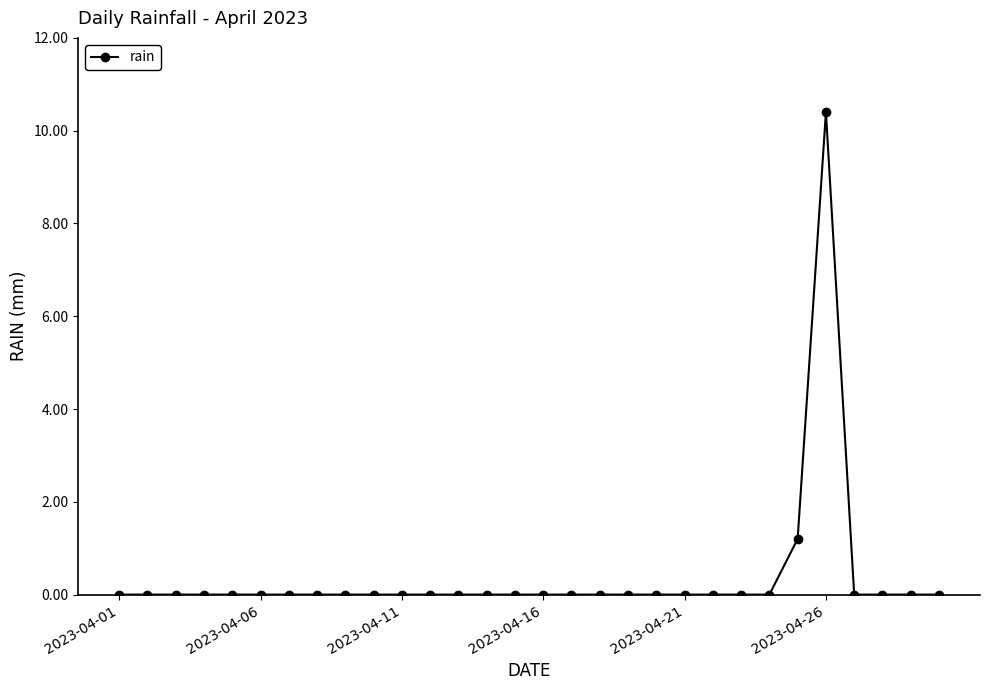

What is the maximum value shown in the chart?

10.4